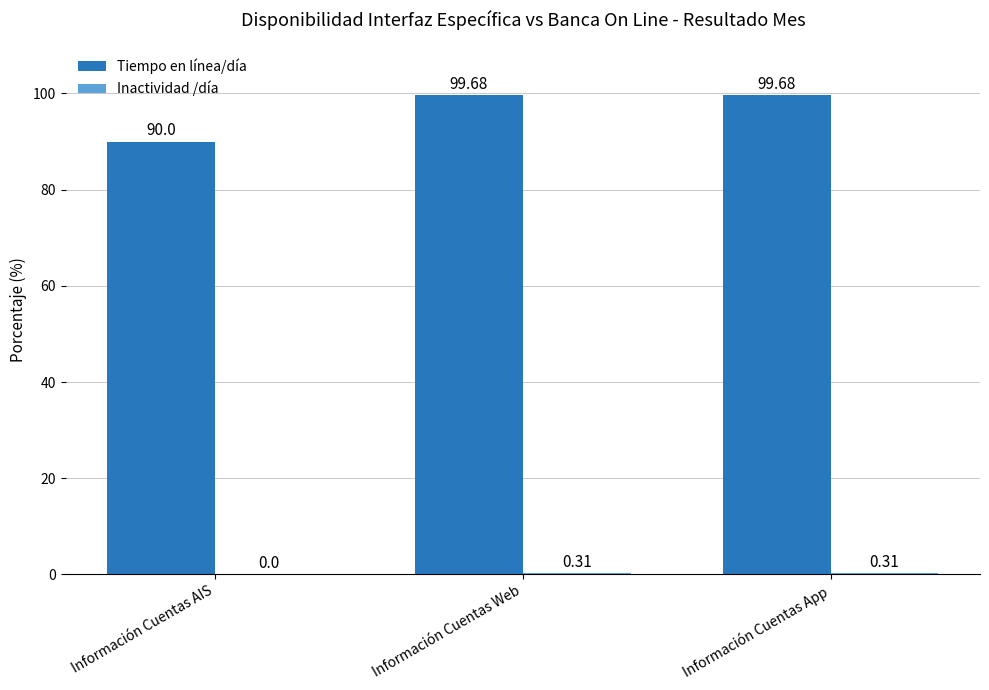

Which series has the largest total across all categories?

Tiempo en línea/día